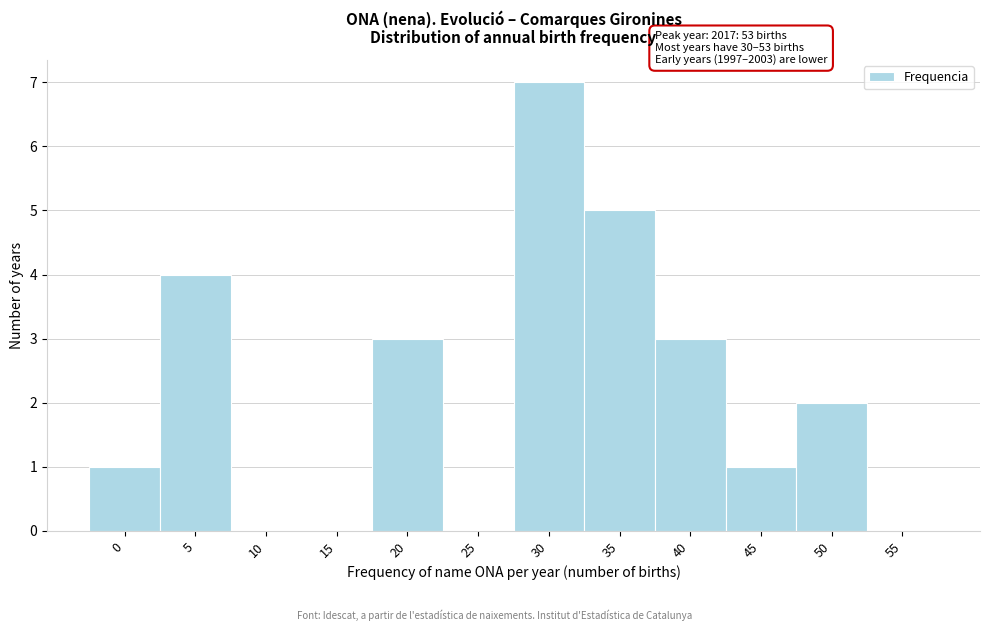

Reading left to right, extract all data points from this chart.

0=1	5=4	10=0	15=0	20=3	25=0	30=7	35=5	40=3	45=1	50=2	55=0